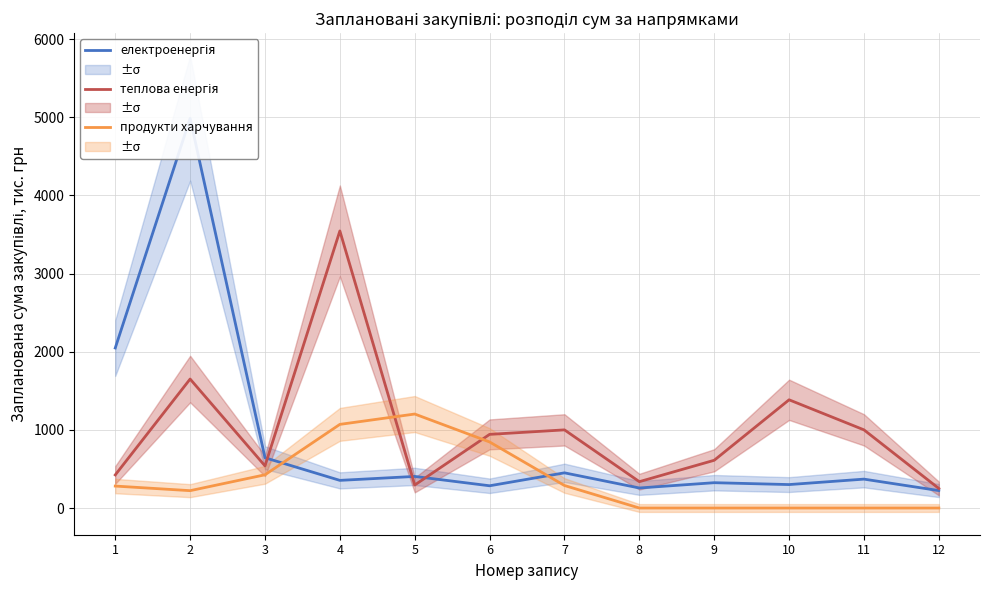

Does the chart display data point markers on the line(s)?

No